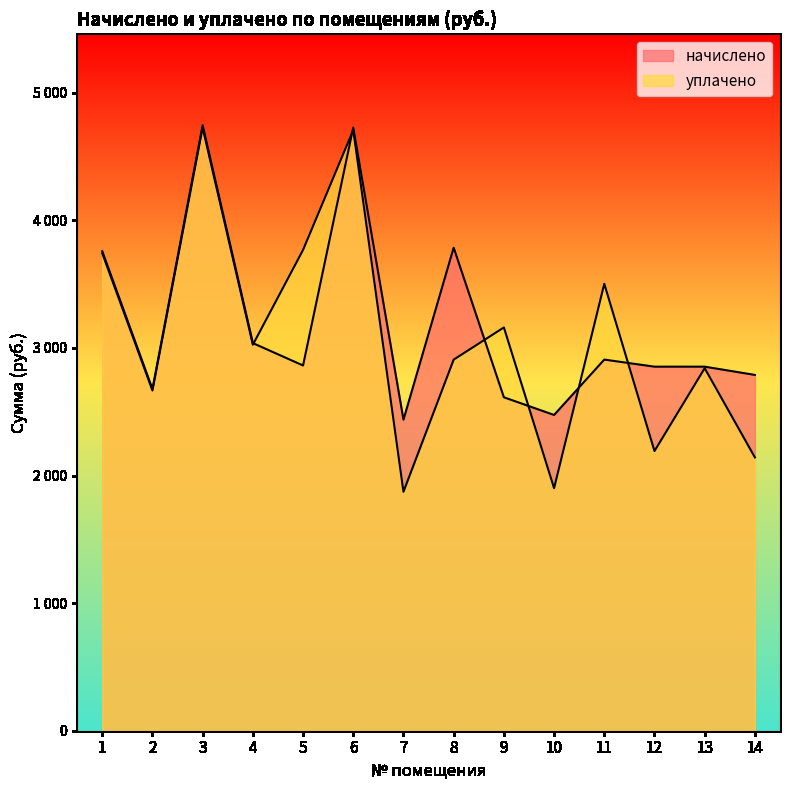

List the labels in order of начислено value, largest first.

3, 6, 8, 1, 4, 11, 5, 12, 13, 14, 2, 9, 10, 7